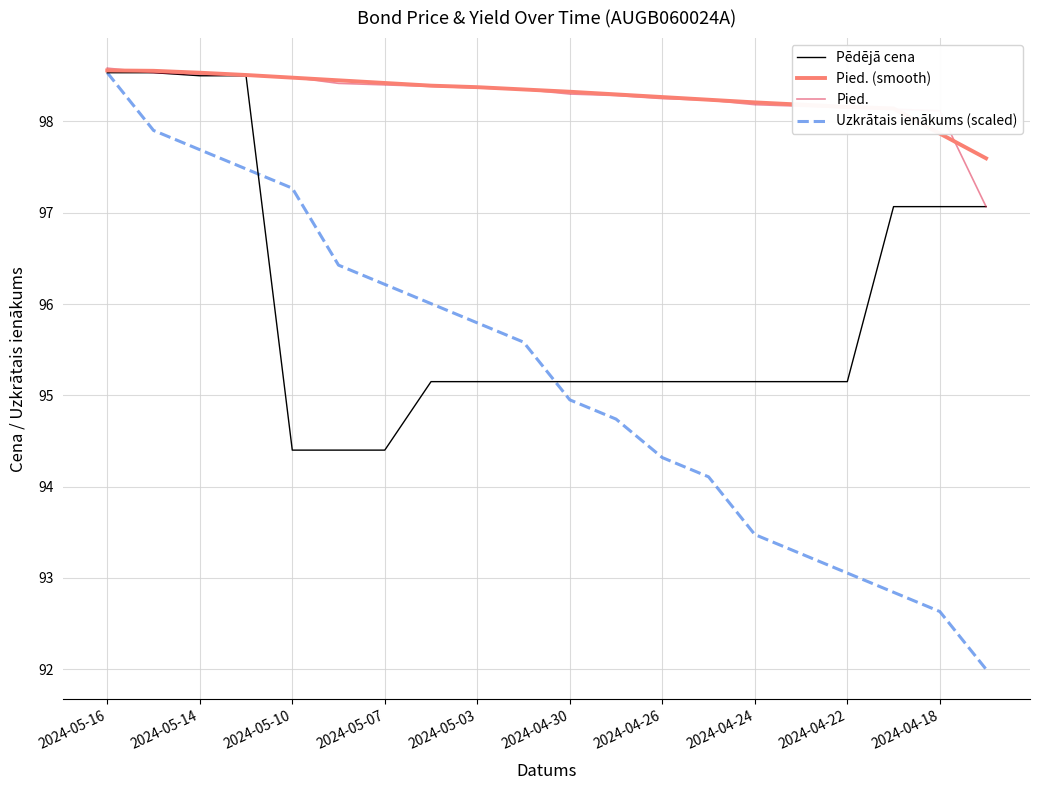

Which series has the largest range (max minus min)?

Uzkrātais ienākums (scaled)